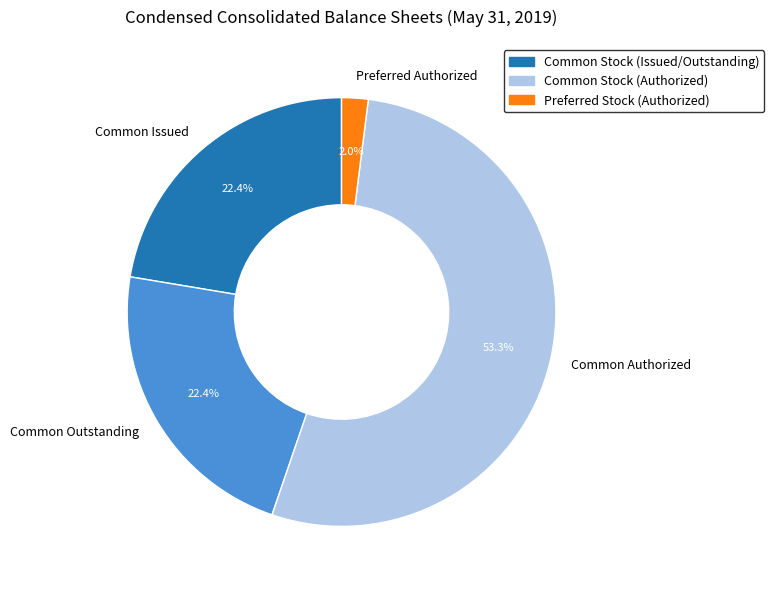

Which slice is the smallest?

Preferred Authorized